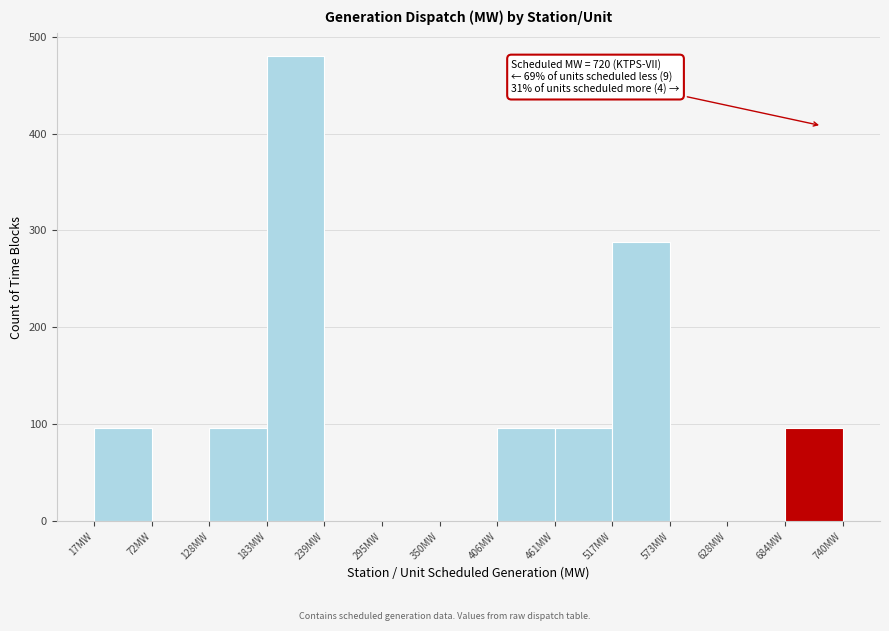

Which range on the x-axis has the tallest bar?

180 to 240